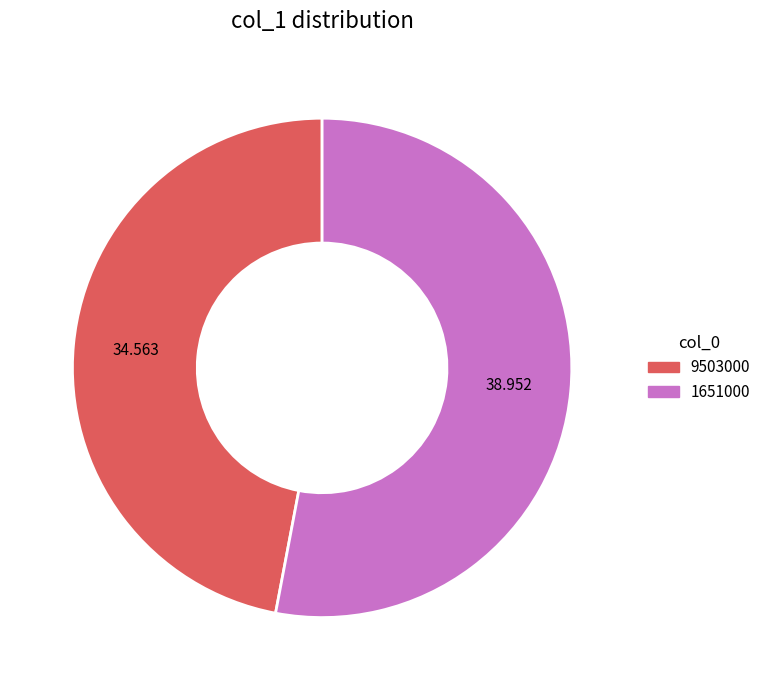

Is there any slice that represents more than half of the pie?

Yes